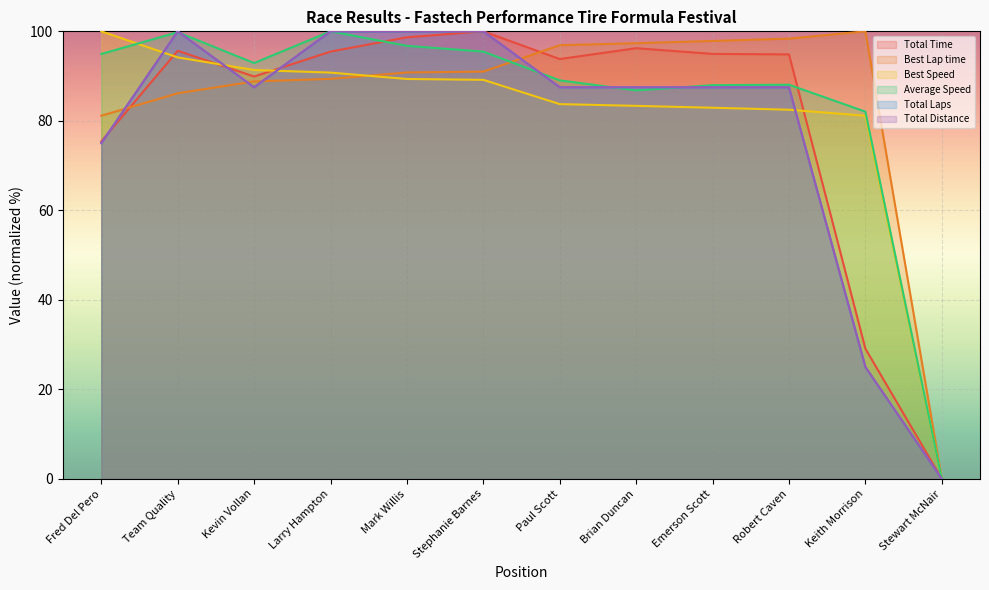

What is the difference between the Best Speed values at Emerson Scott and Kevin Vollan?

8.4